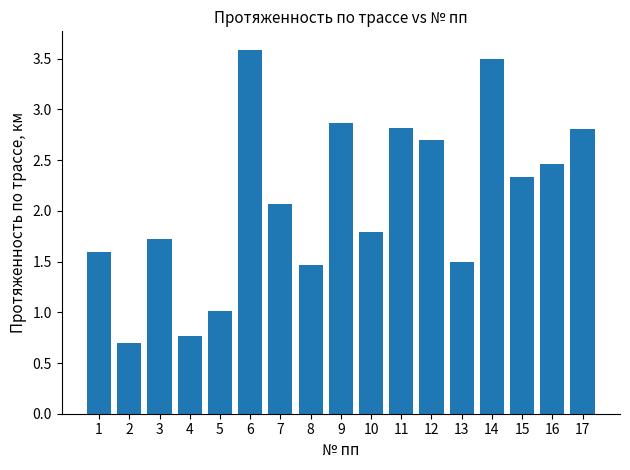

Is it true that the value at 7 is 2.1?

True